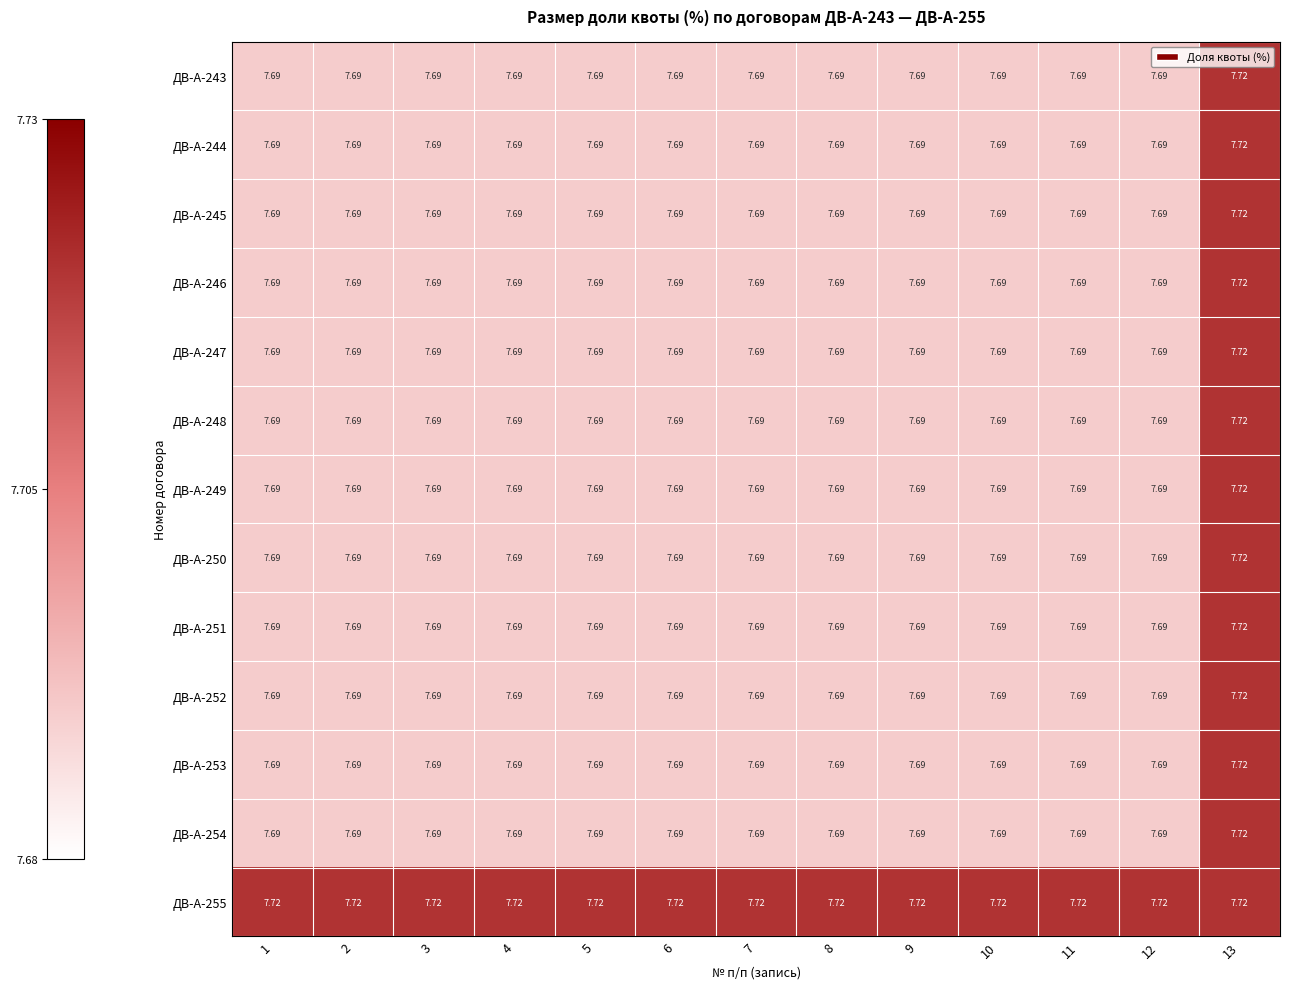

At which category is the sum across all series the highest?

13